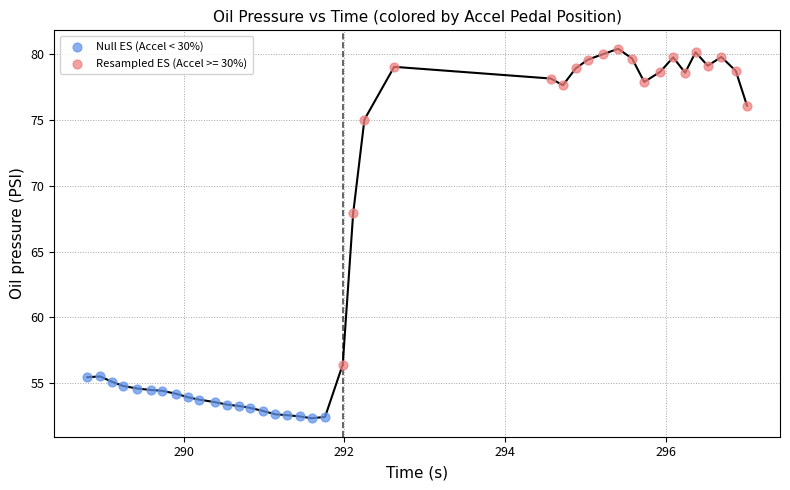

Which series has the widest spread of Y values?

Resampled ES (Accel >= 30%)